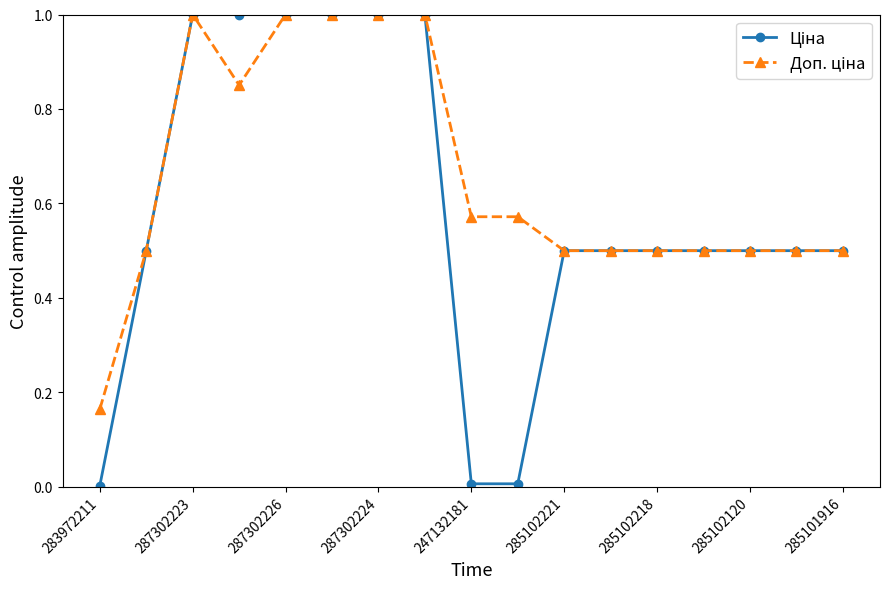

What is the maximum value shown in the chart?

1.0